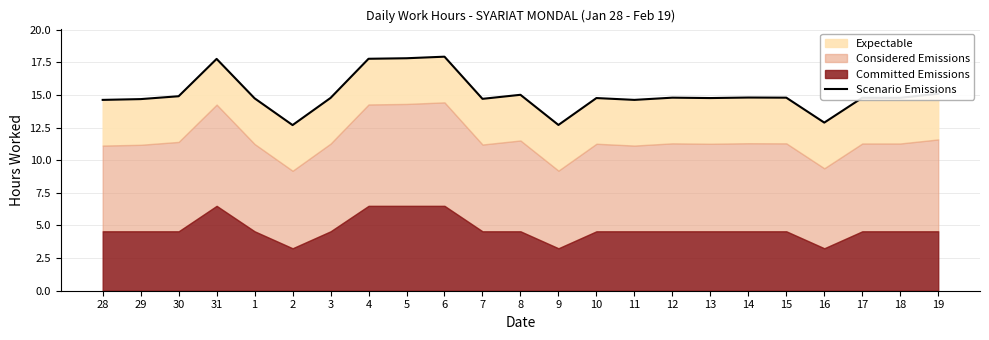

What is the smallest value displayed?

12.7